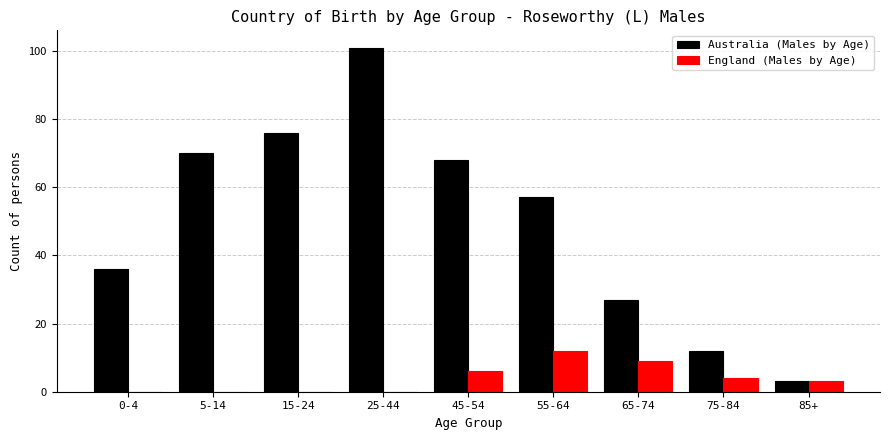

Reading right to left, transcribe all the data shown in this chart.

Australia (Males by Age): 85+=3	75-84=12	65-74=27	55-64=57	45-54=68	25-44=101	15-24=76	5-14=70	0-4=36
England (Males by Age): 85+=3	75-84=4	65-74=9	55-64=12	45-54=6	25-44=0	15-24=0	5-14=0	0-4=0